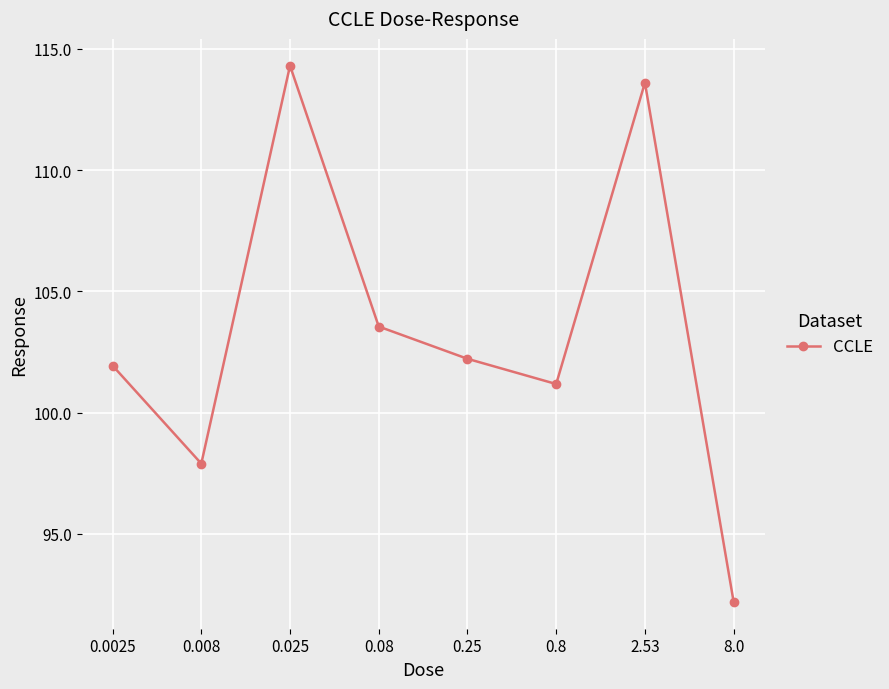

Which has a higher value, 0.025 or 0.0025?

0.025